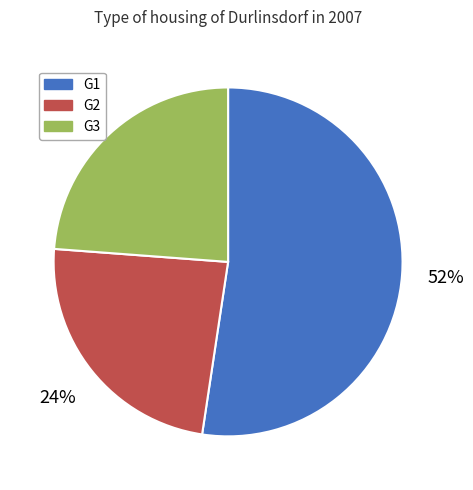

What percentage is the G3 slice, to the nearest percent?

24%